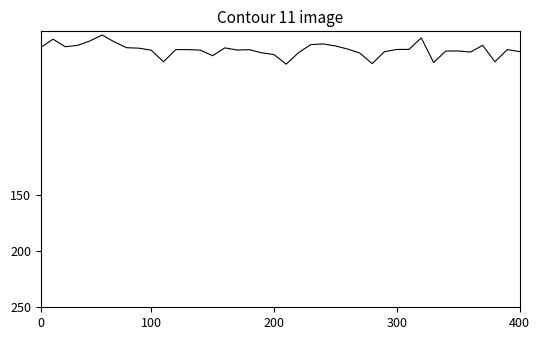

What is the smallest value displayed?

8.2